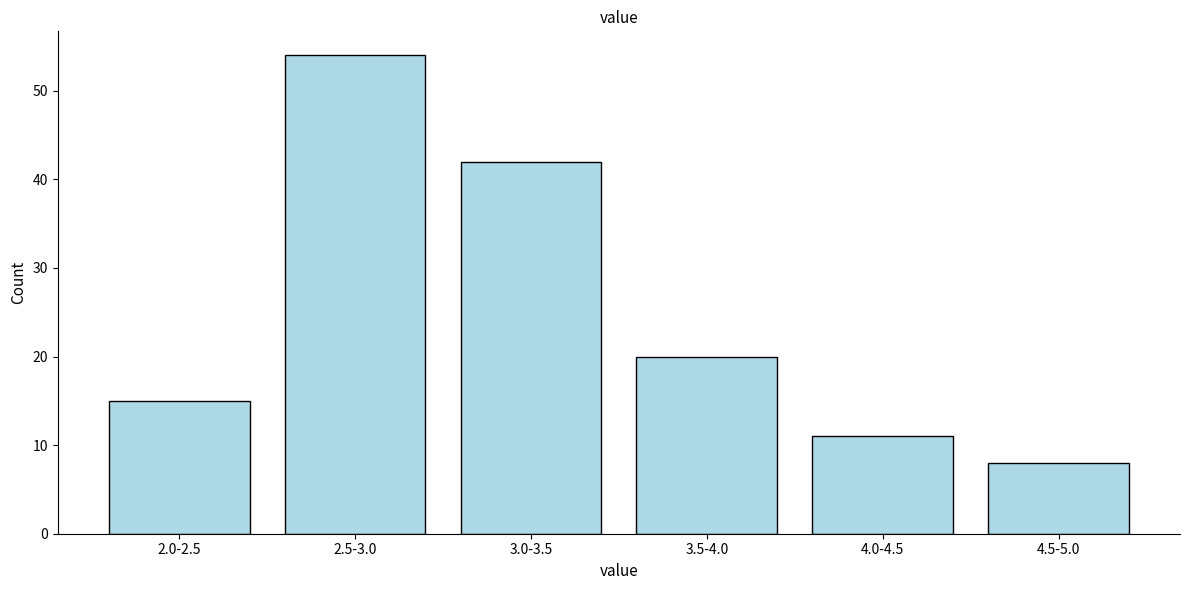

Reading right to left, transcribe all the data shown in this chart.

4.5-5.0=8	4.0-4.5=11	3.5-4.0=20	3.0-3.5=42	2.5-3.0=54	2.0-2.5=15